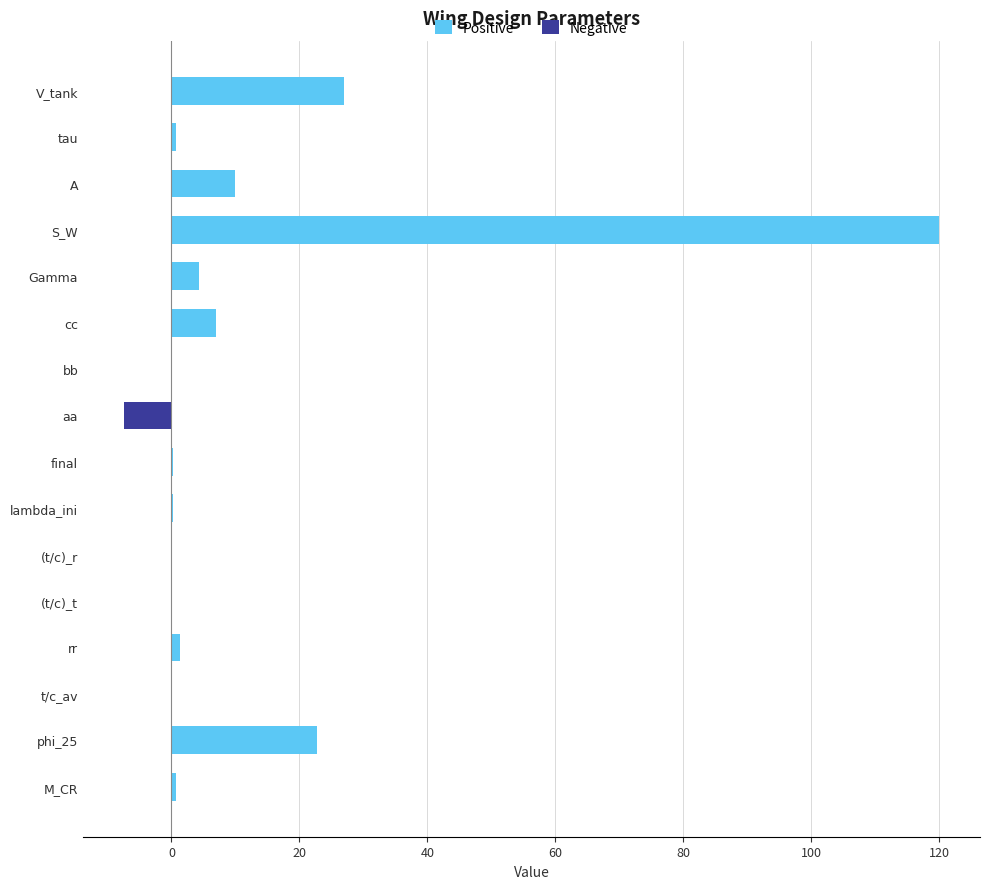

Are the bars grouped side by side (vs. stacked)?

Yes